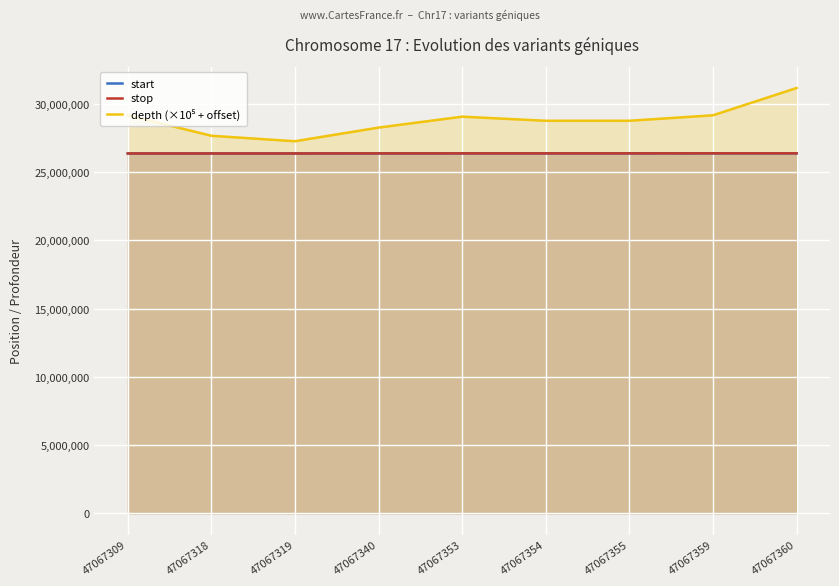

What is the value of the stop point at the 9th from the left?

26383702